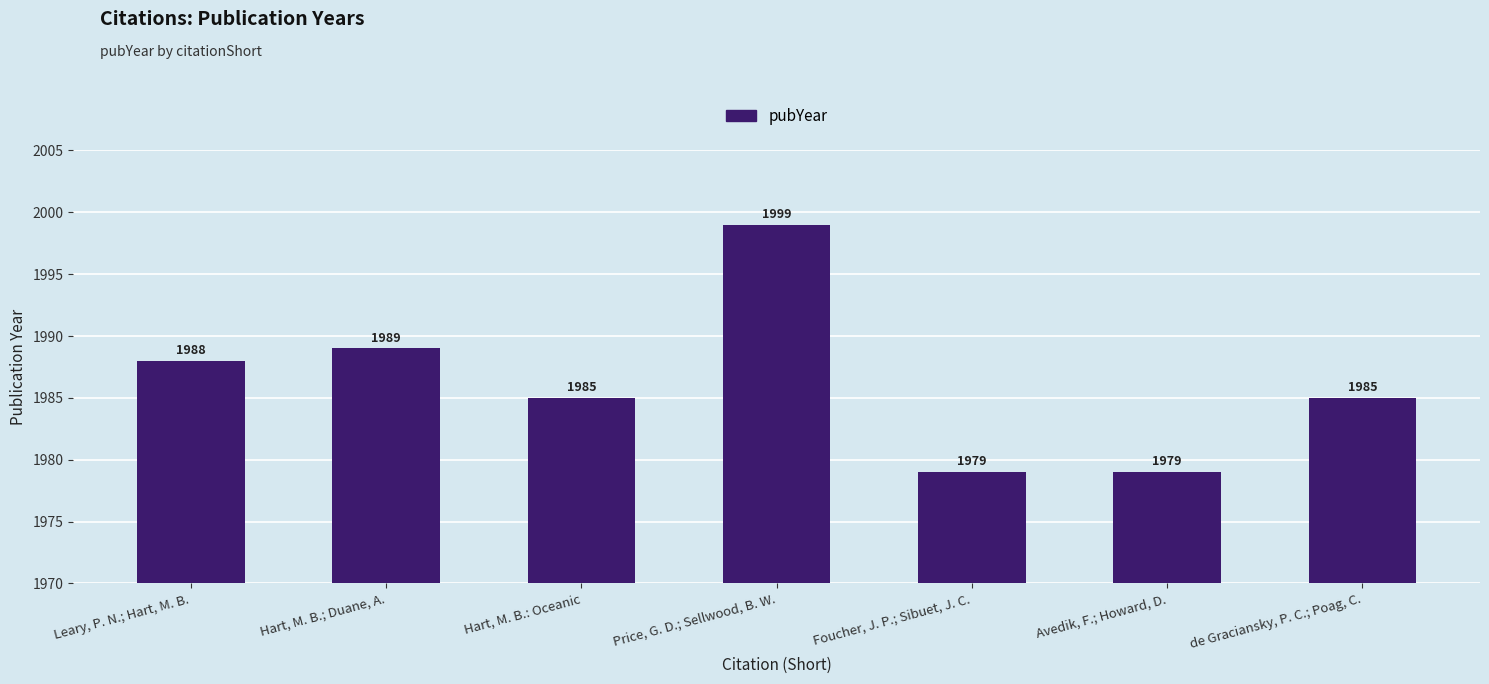

The value at Avedik, F.; Howard, D. is 1979. True or false?

True